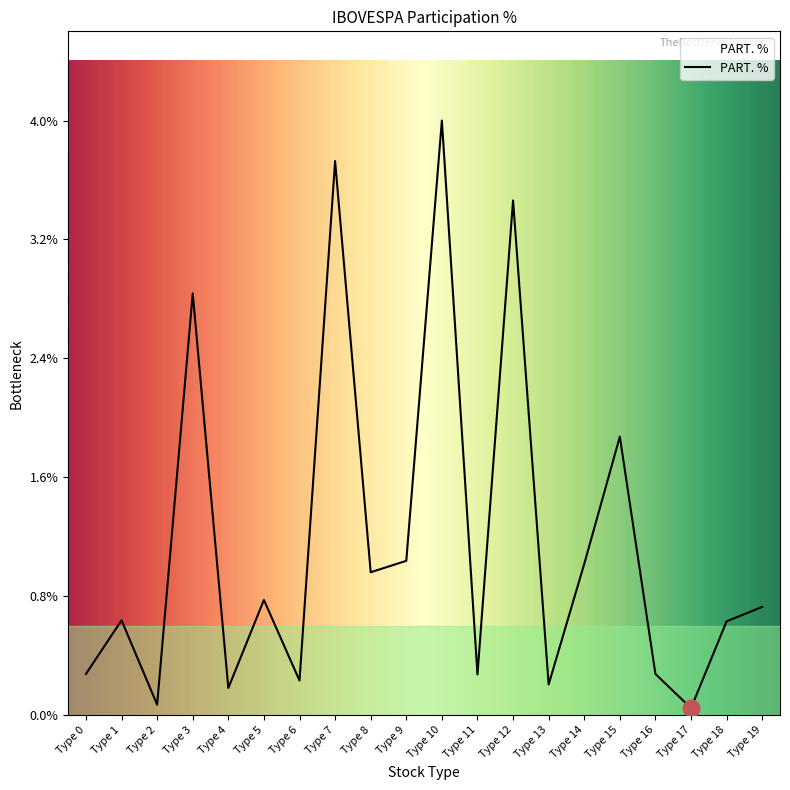

Which label corresponds to the largest value in the chart?

Type 10